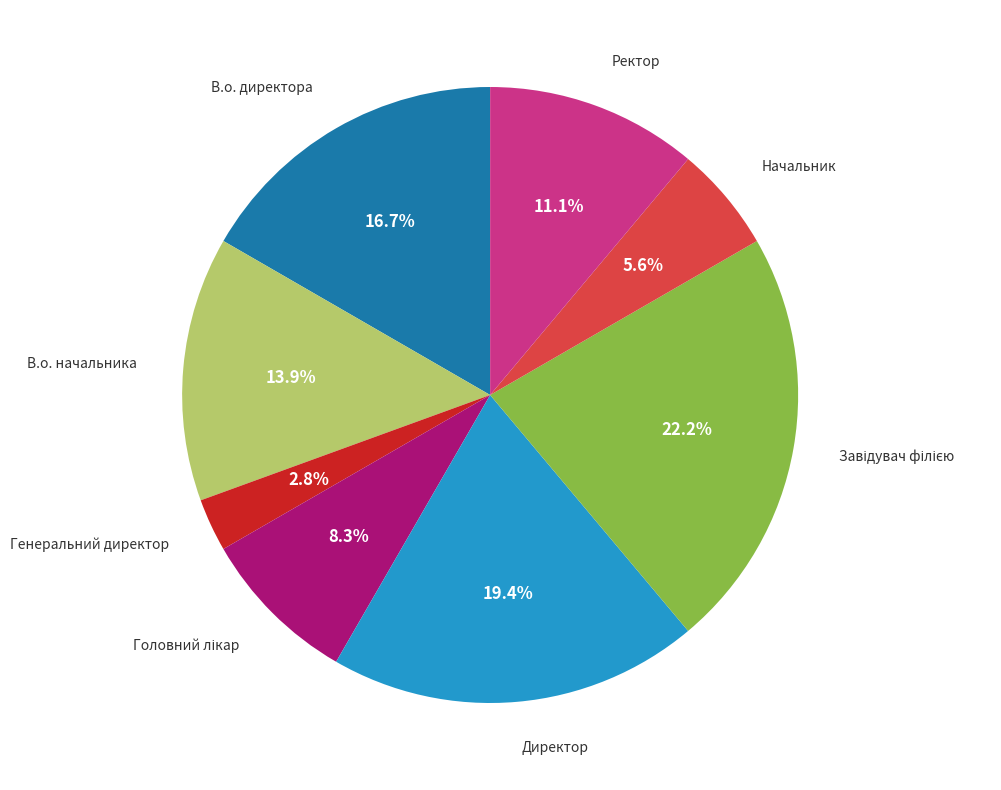

Does any single category account for the majority?

No